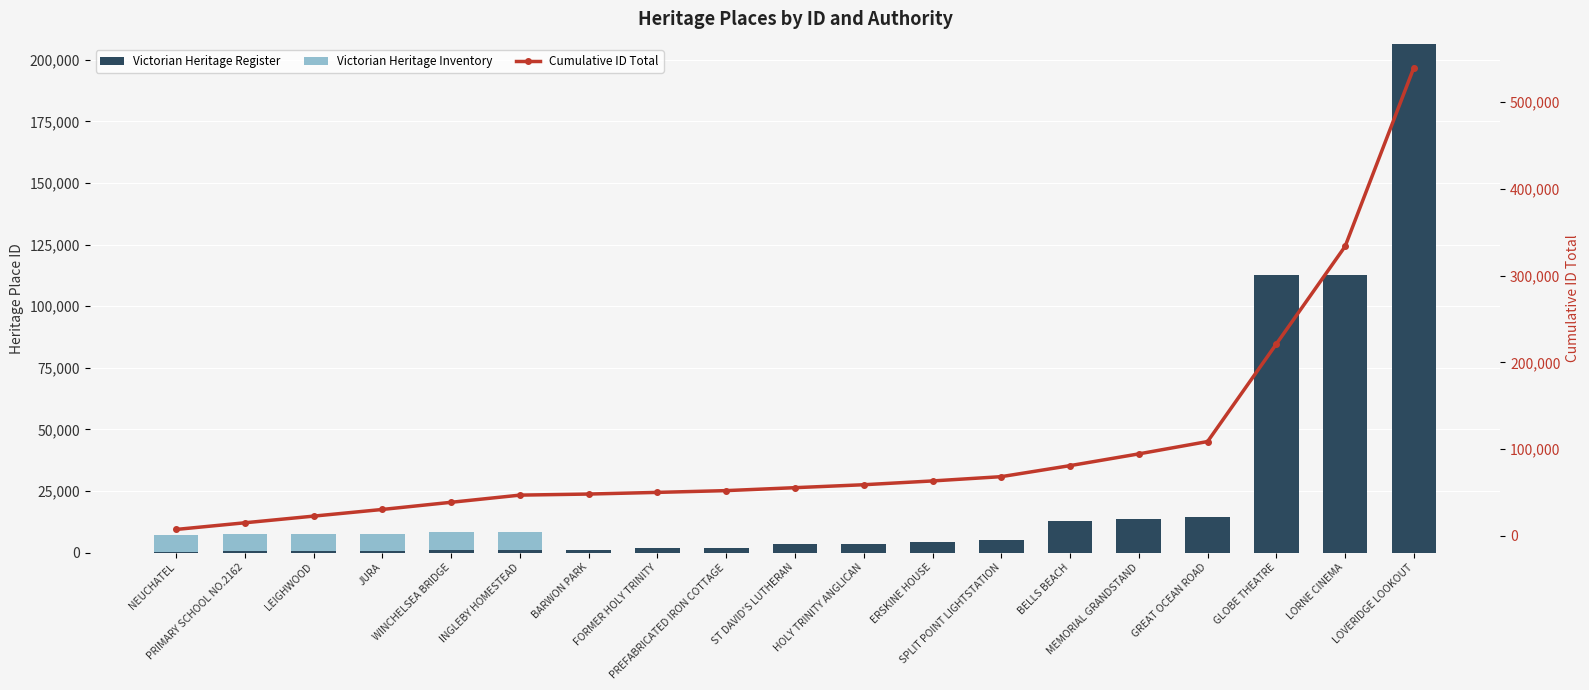

Which series has the largest total across all categories?

Cumulative ID Total